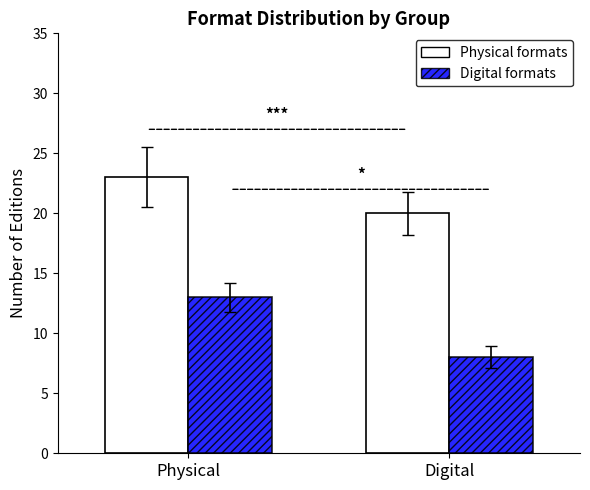

What is the greatest value displayed?

23